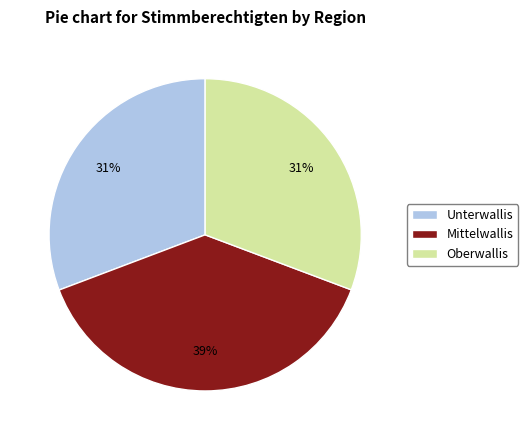

What is the ratio of the value at Mittelwallis to the value at Oberwallis?

1.3